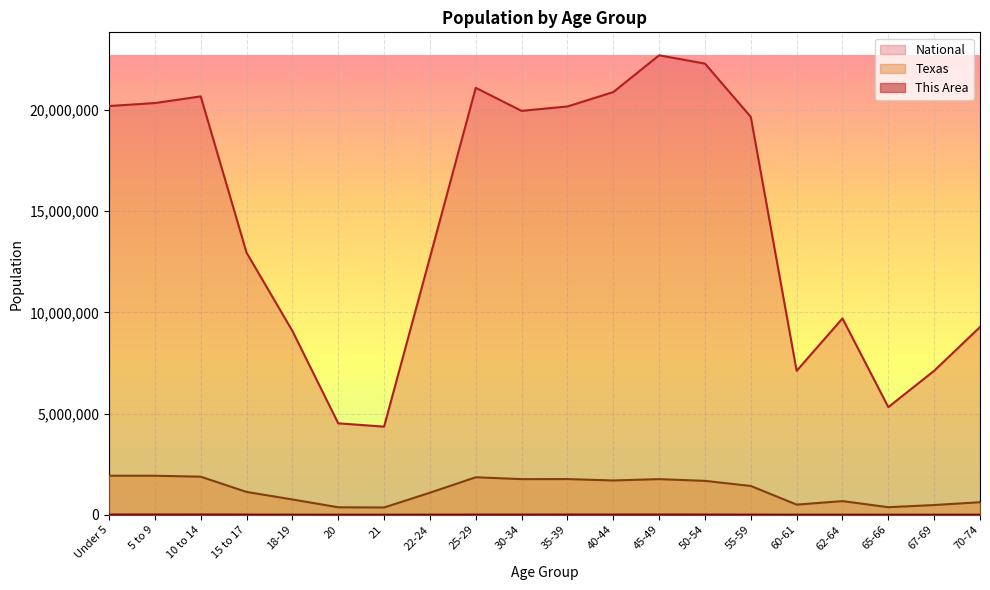

The value of This Area at 22-24 is 6441. True or false?

False